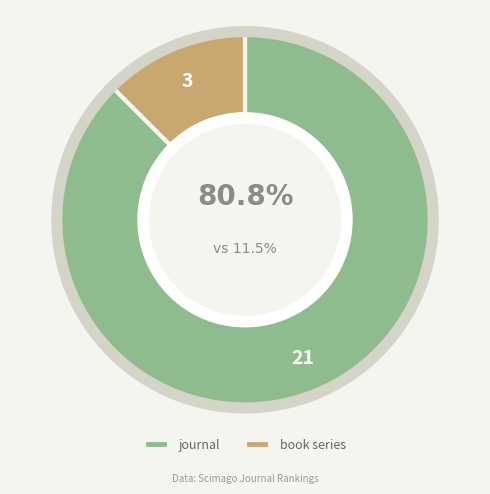

The journal slice represents 88% of the pie. True or false?

True